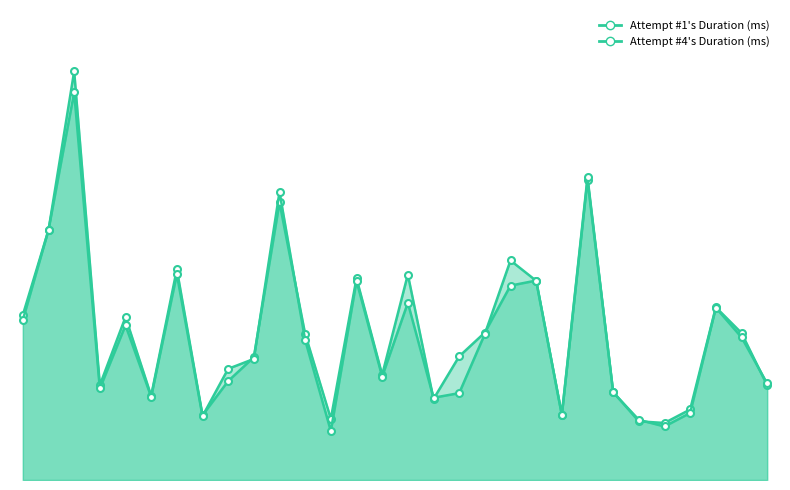

True or false: Attempt #4's Duration (ms) and Attempt #1's Duration (ms) cross at least once.

True